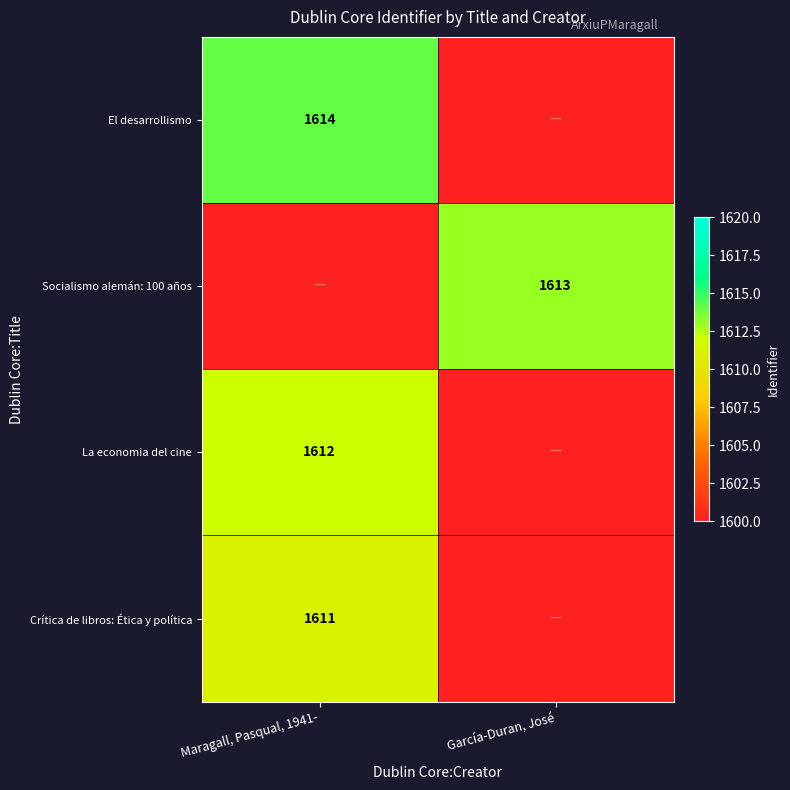

How many data points does each series have?

2